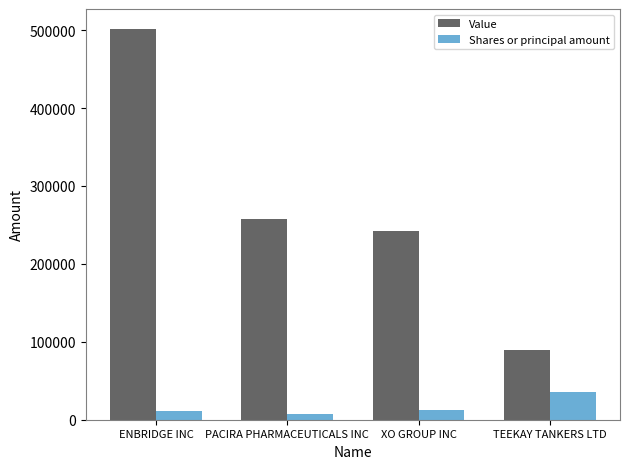

What is the difference between the Shares or principal amount values at TEEKAY TANKERS LTD and PACIRA PHARMACEUTICALS INC?

27500